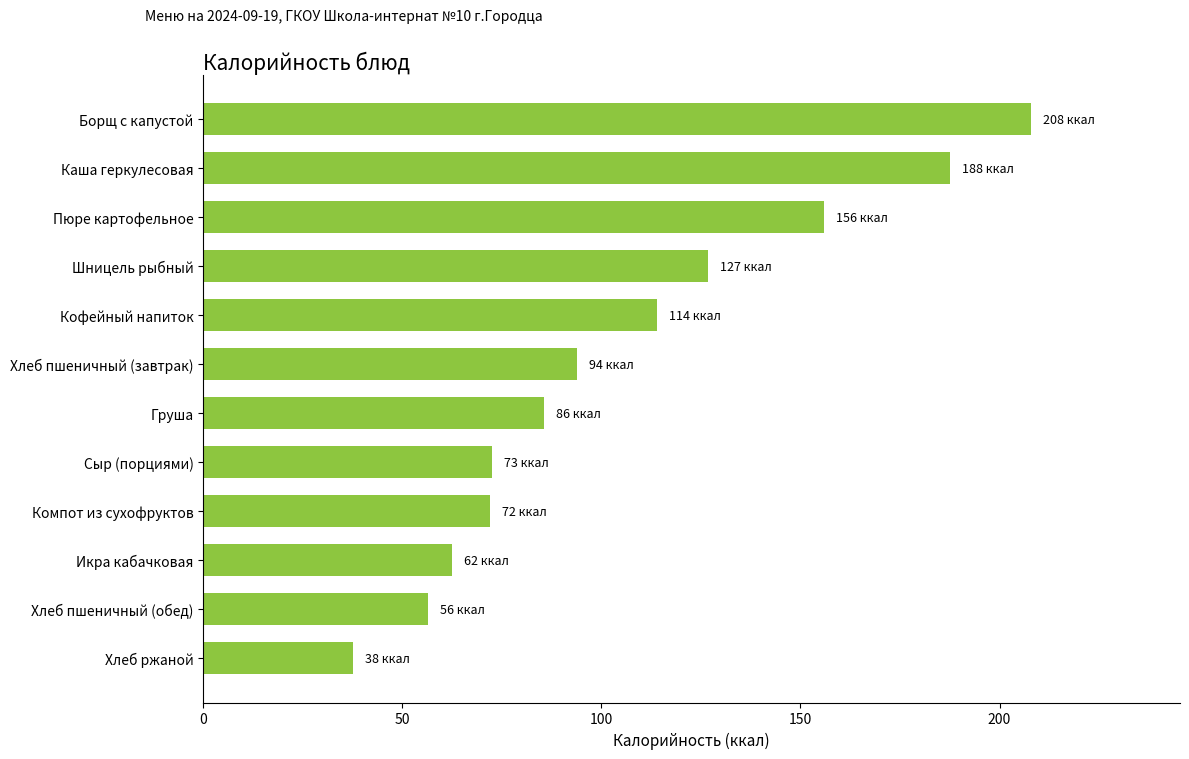

The chart shows a value of 62.4 at Икра кабачковая. True or false?

True